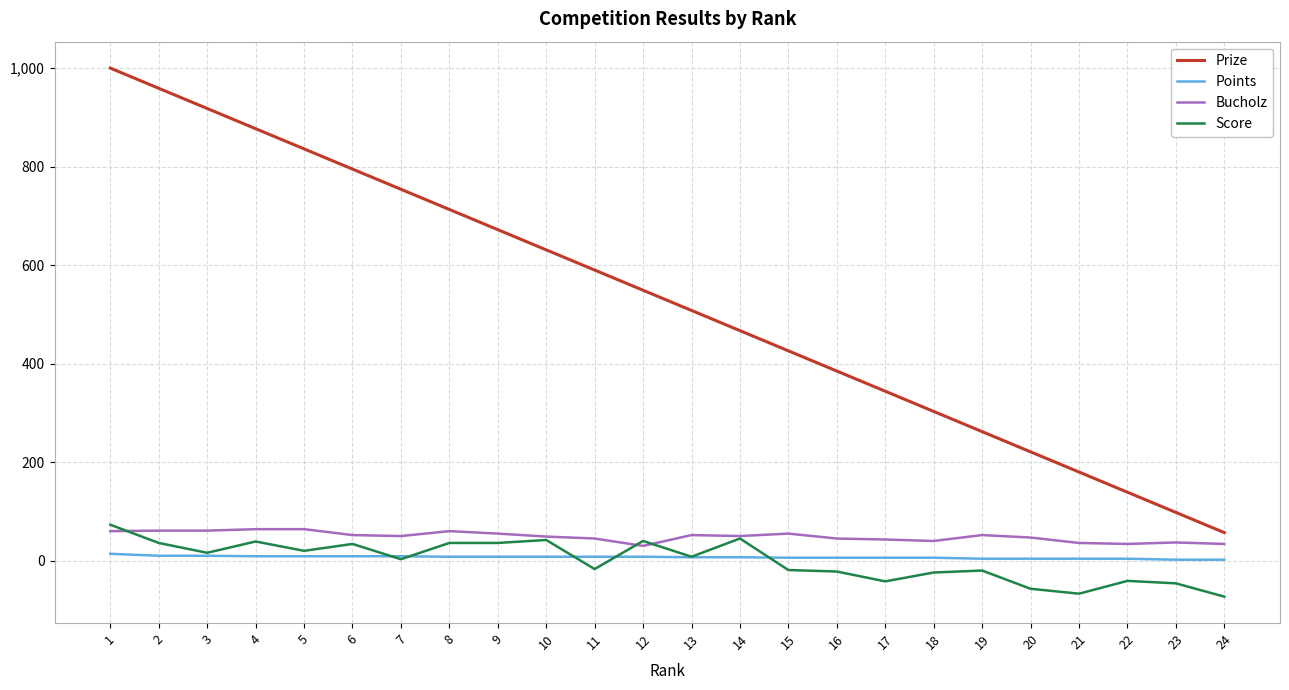

True or false: Score and Prize cross at least once.

False